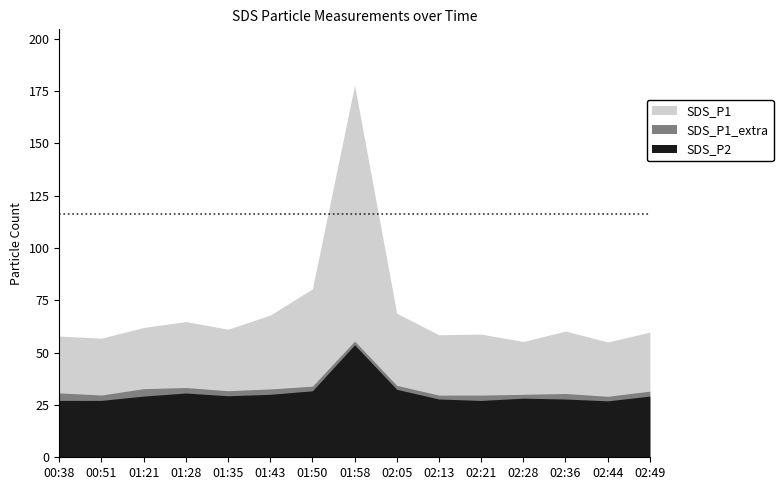

In SDS_P1_extra, how many points are lower than both neighbors (excluding endpoints)?

3